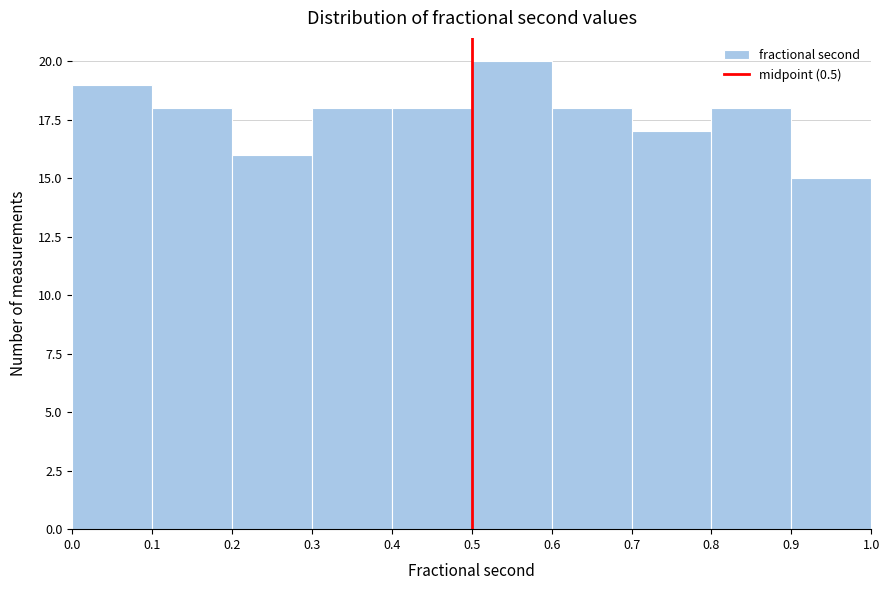

What is the height of the bar covering 0.2 to 0.3 on the x-axis? The values are not printed on the chart, so give them approximately, as read against the axis.

16